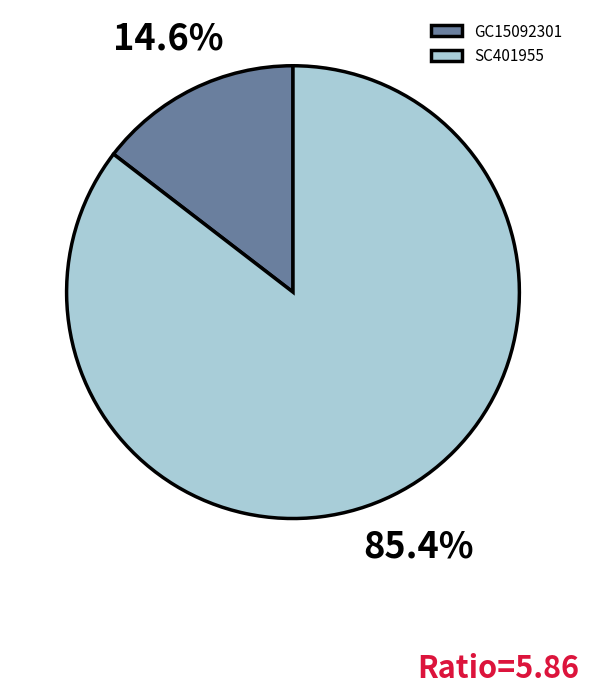

How many slices are in this pie chart?

2